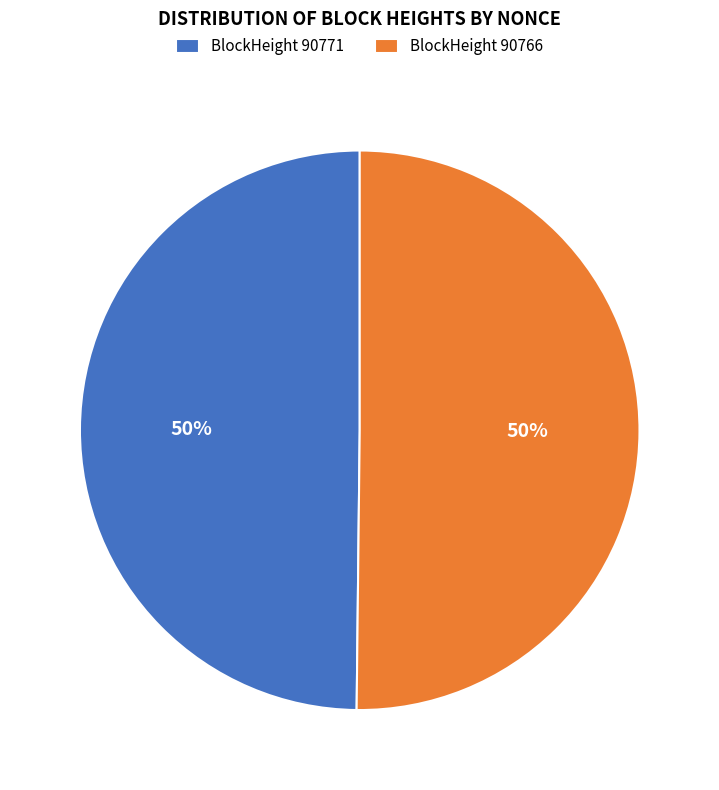

Do BlockHeight 90766 and BlockHeight 90771 together represent more than half of the pie?

Yes